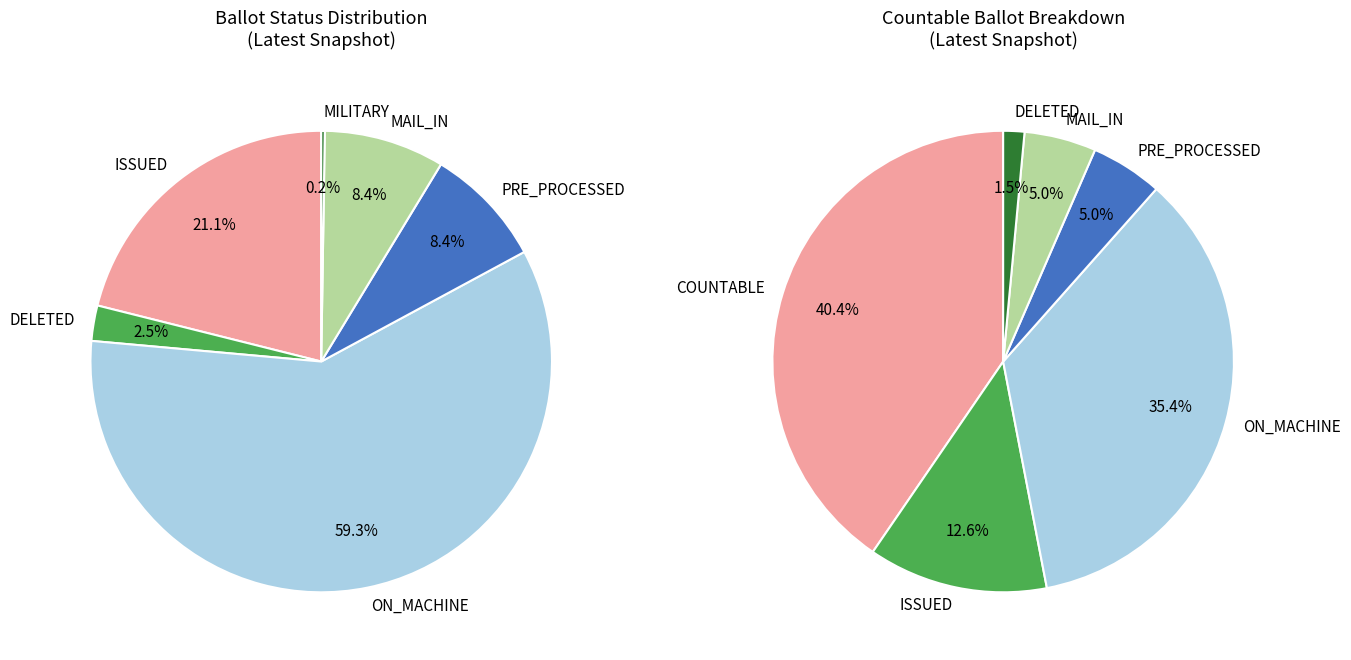

Count the number of slices in the pie.

6